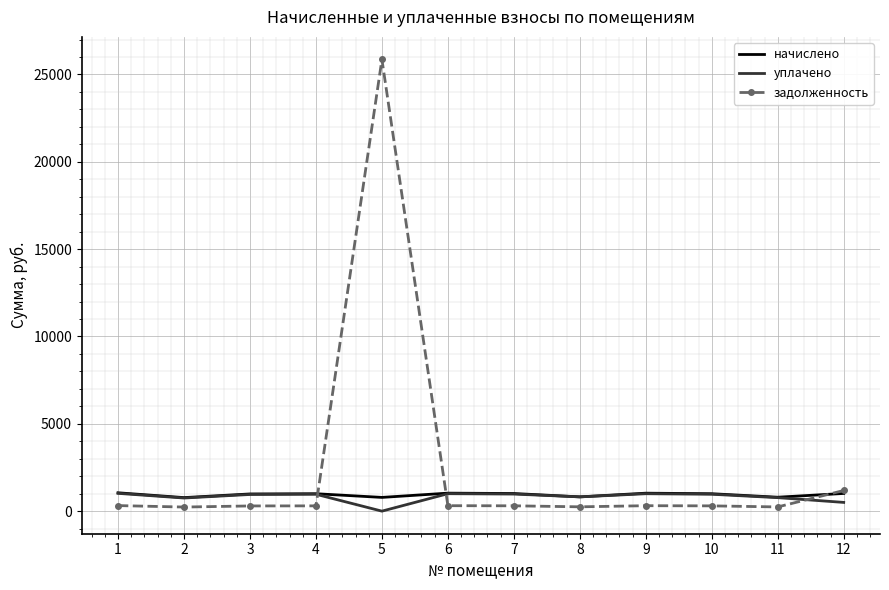

What is the sum of all уплачено values?

9718.5